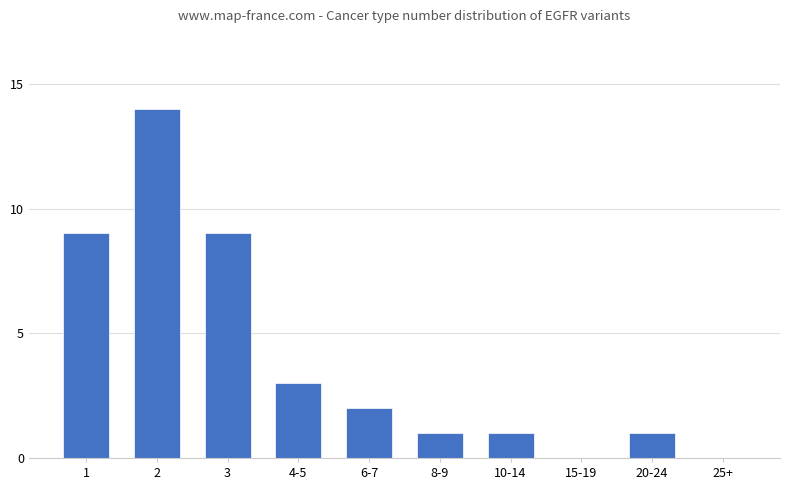

How many data points does each series have?

10